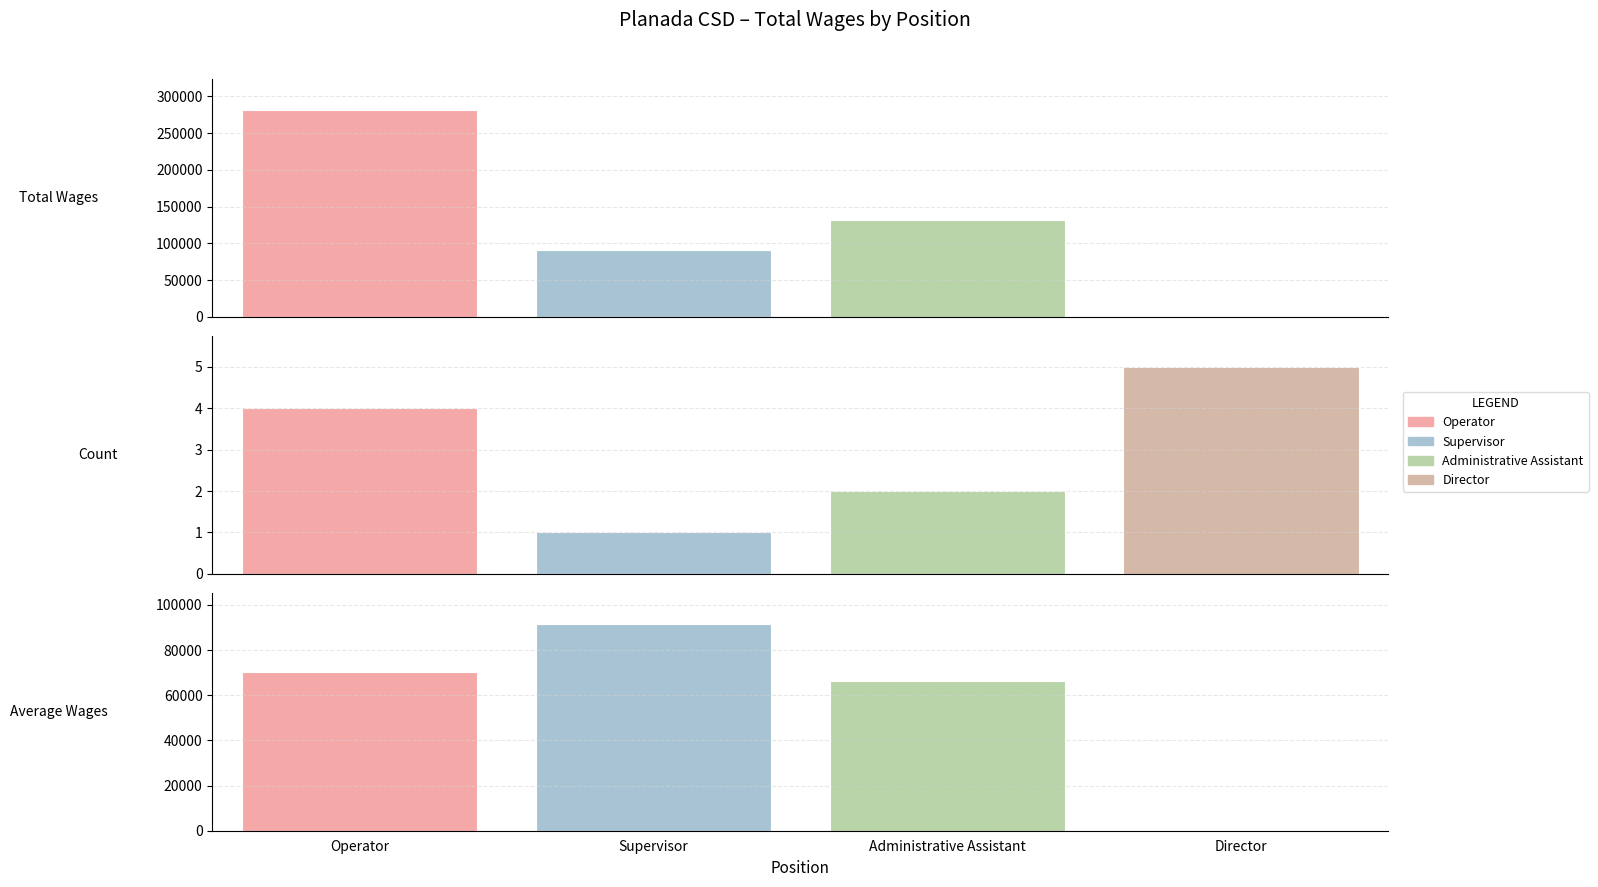

Is the value of Average Wages at Director greater than the value of Total Wages at Operator?

No